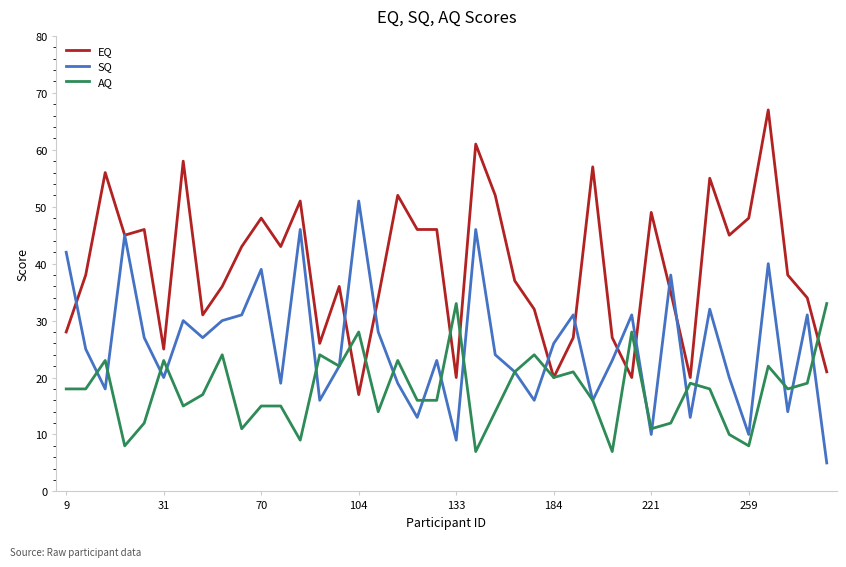

What is the greatest value displayed?

67